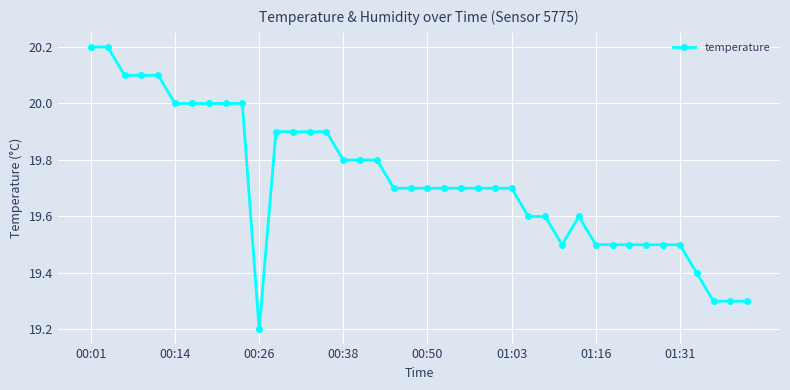

What is the smallest value displayed?

19.2